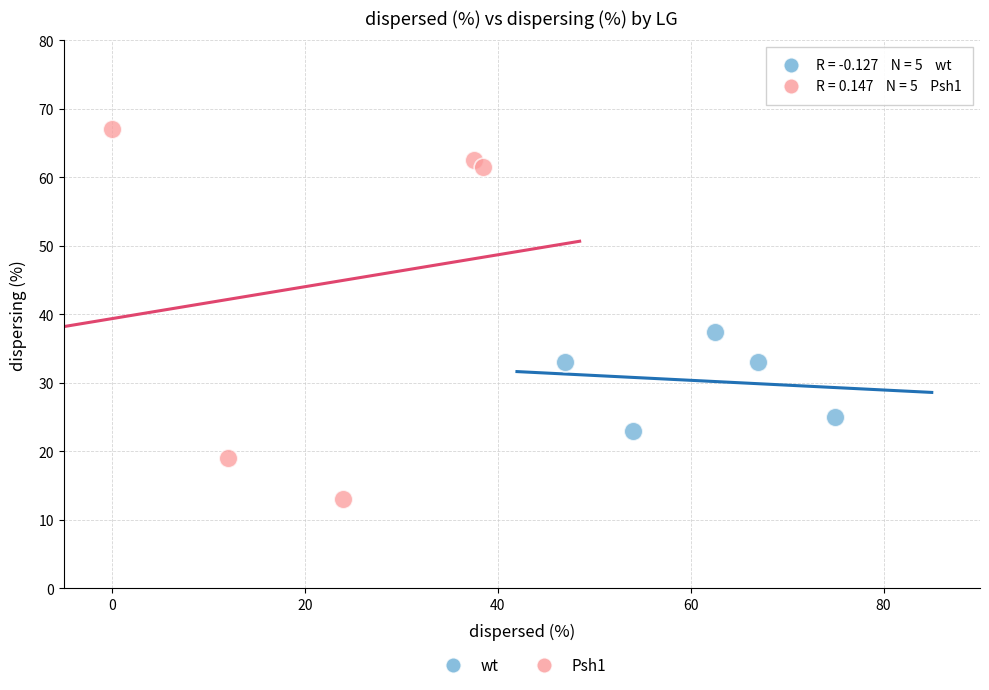

Which series reaches the minimum Y coordinate?

Psh1